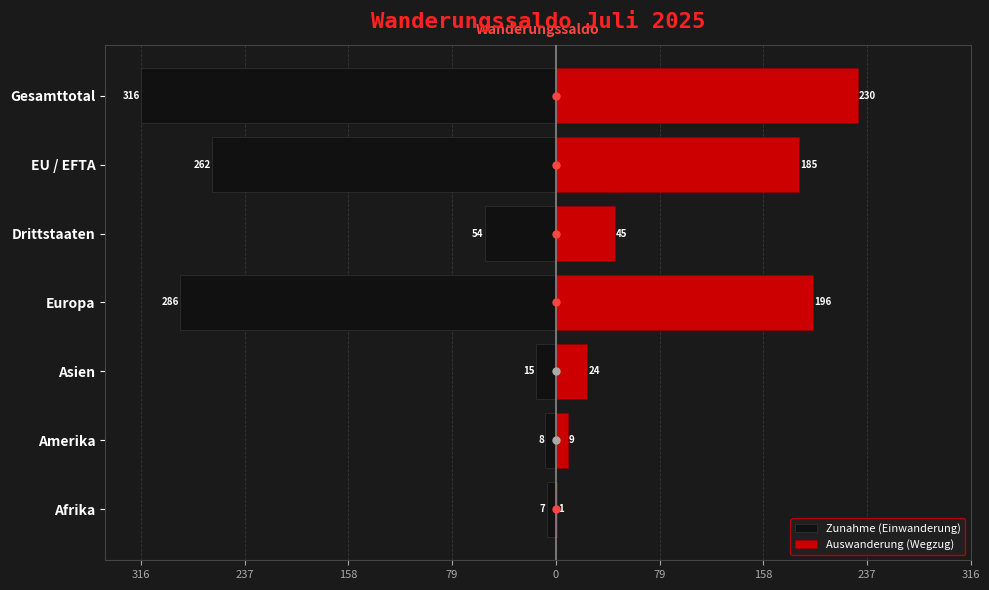

Between EU / EFTA and Gesamttotal, which is larger?

EU / EFTA